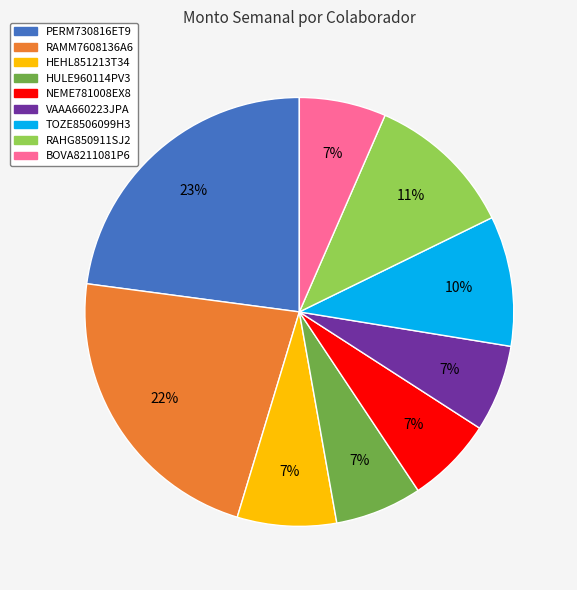

Does BOVA8211081P6 account for over 50% of the chart?

No